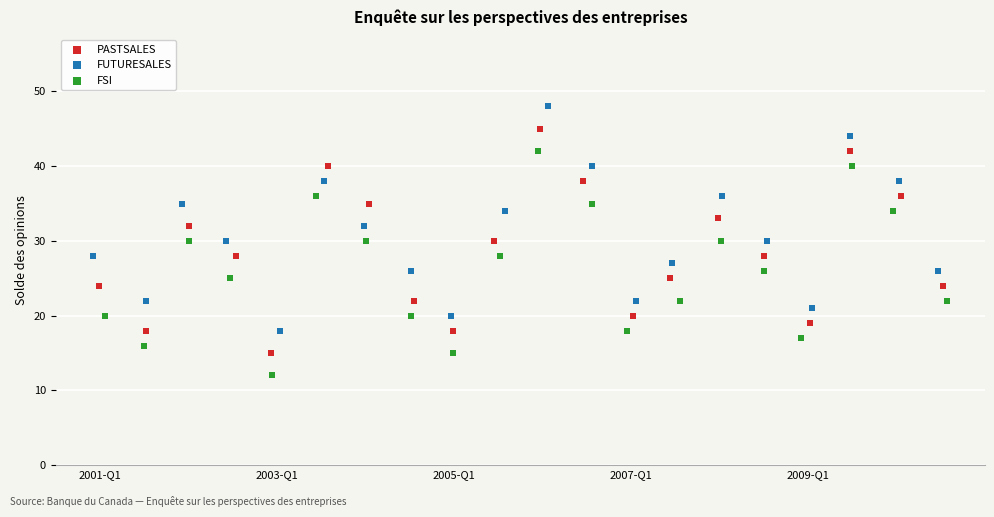

What are all the series names shown in the legend?

PASTSALES, FUTURESALES, FSI